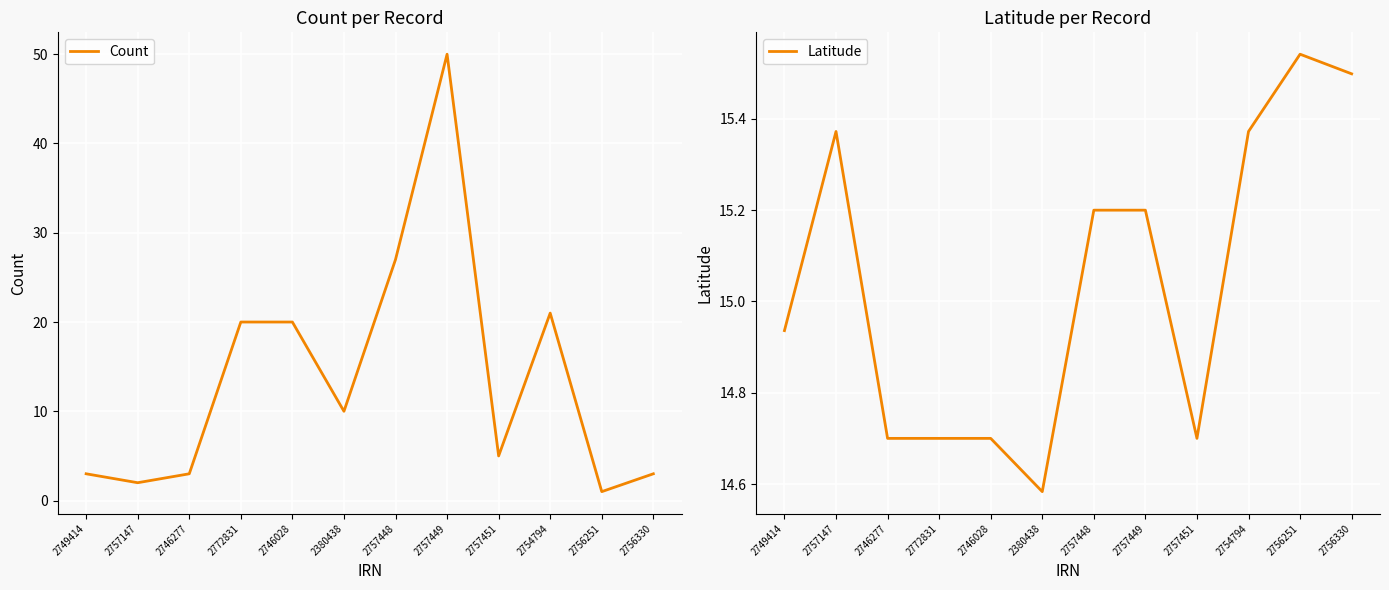

True or false: Latitude has more than 1 points higher than both neighbors.

True